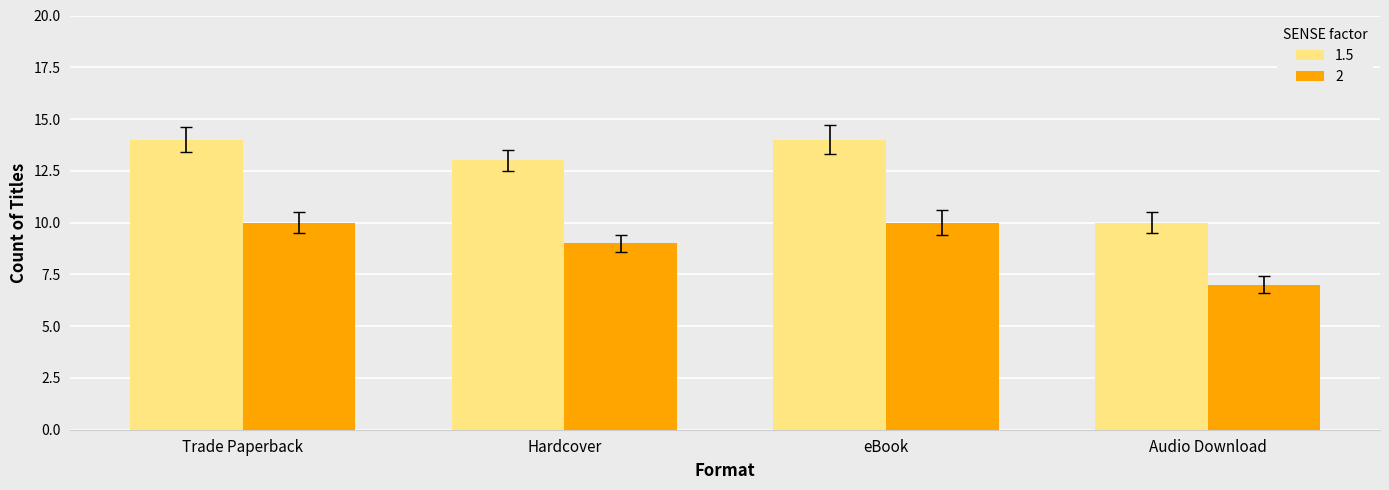

Reading right to left, what are all the values shown in this chart?

1.5: 10	14	13	14
2: 7	10	9	10